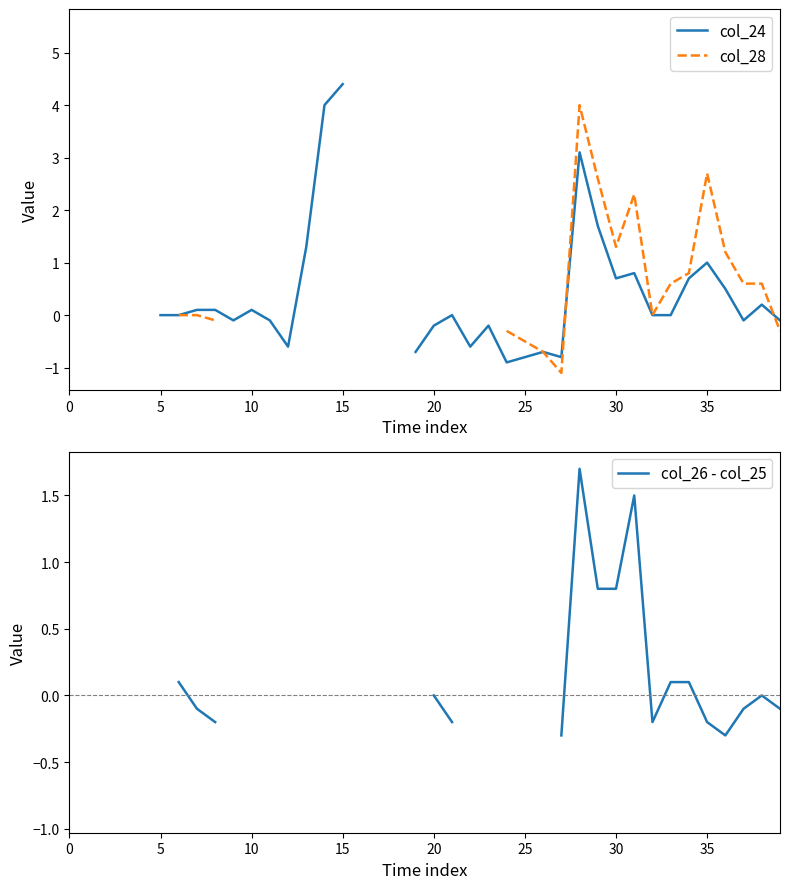

How many lines are shown in the chart?

3